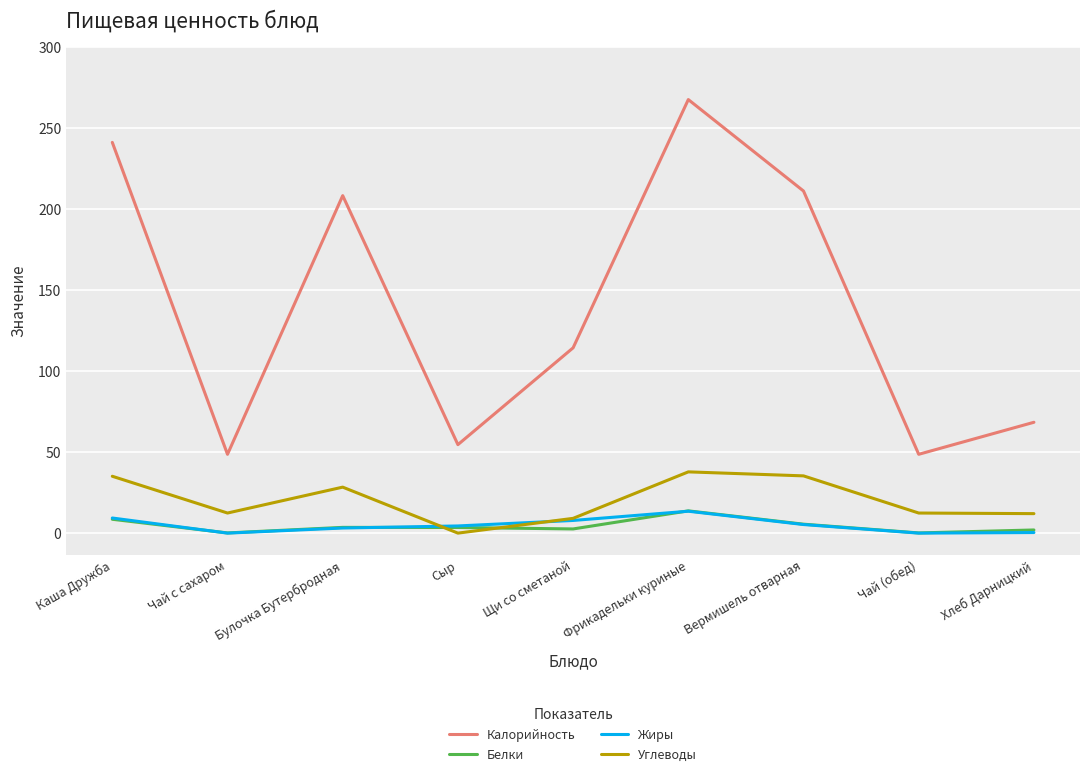

What is the average value of the Углеводы series?

20.3